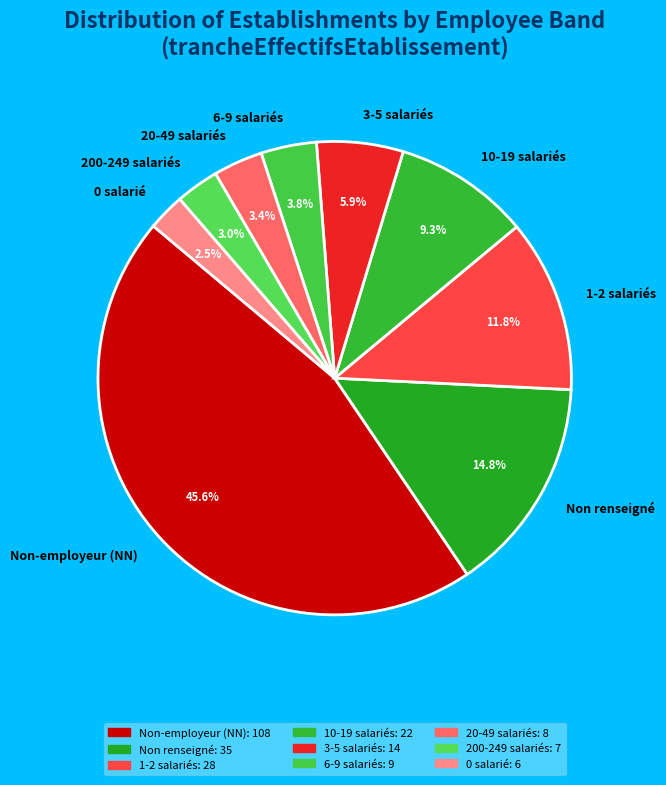

Is there any slice that represents more than half of the pie?

No